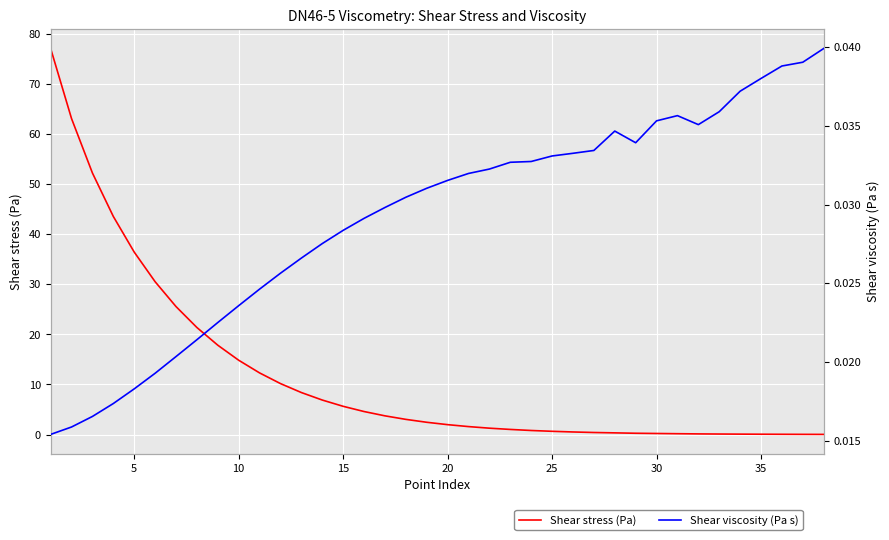

Which series changed the most between 15 and 25?

Shear stress (Pa)